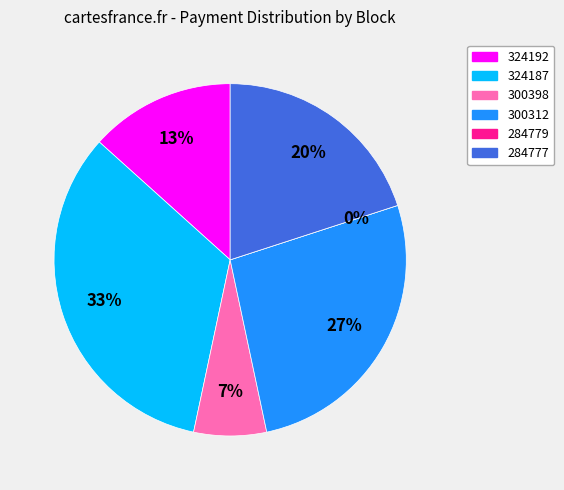

Is it true that 284779 is 11% of the pie?

False